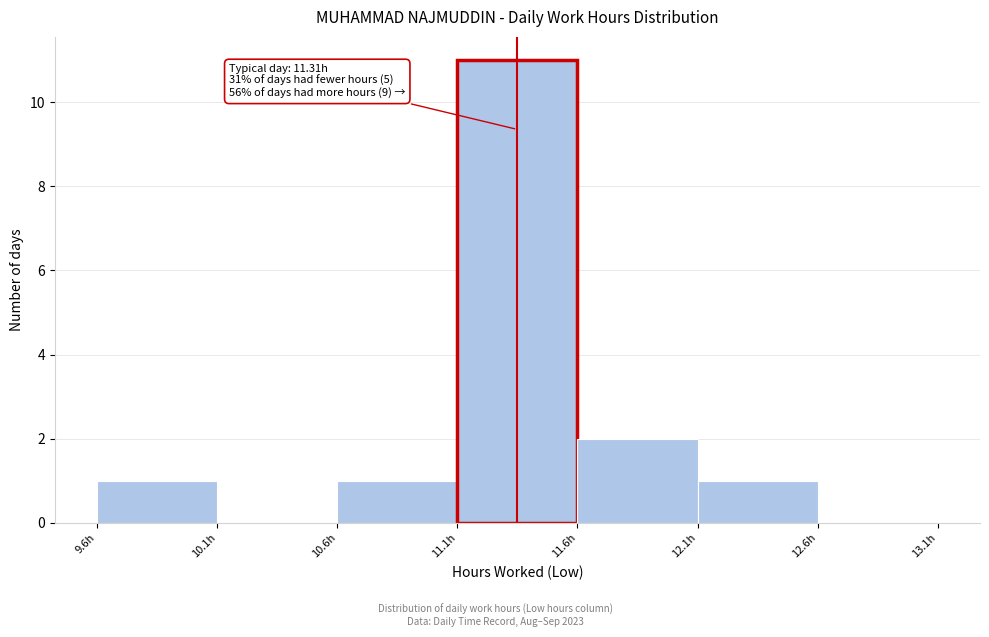

Reading left to right, extract all data points from this chart.

9.6h=1	10.1h=0	10.6h=1	11.1h=11	11.6h=2	12.1h=1	12.6h=0